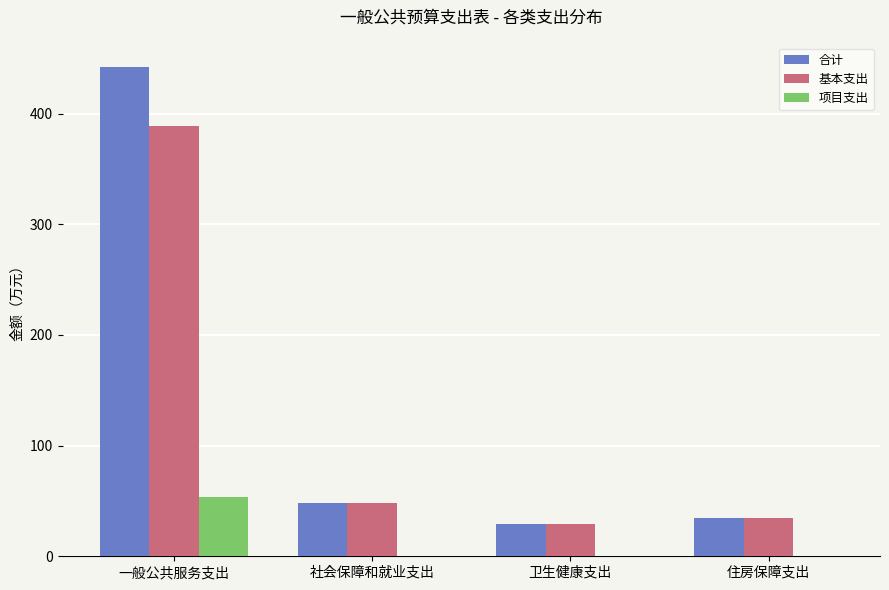

What is the sum of all 项目支出 values?

53.8